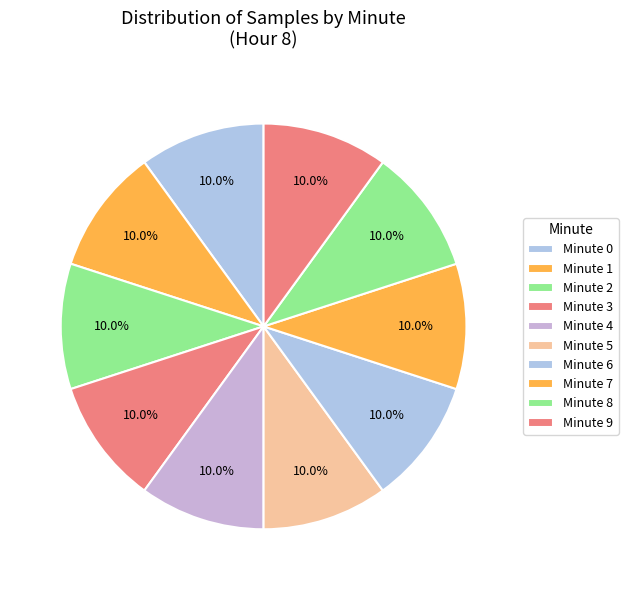

What is the smallest slice in the pie chart?

1